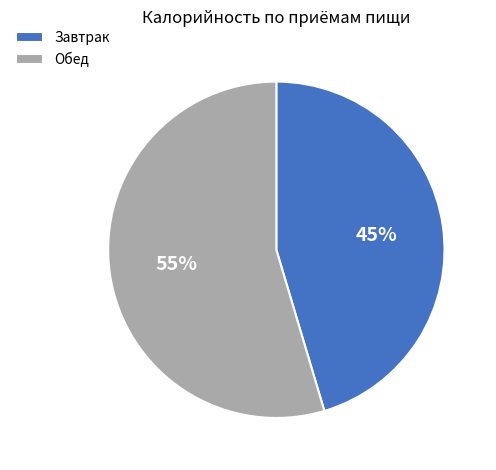

To the nearest percent, what is the average slice percentage?

50%